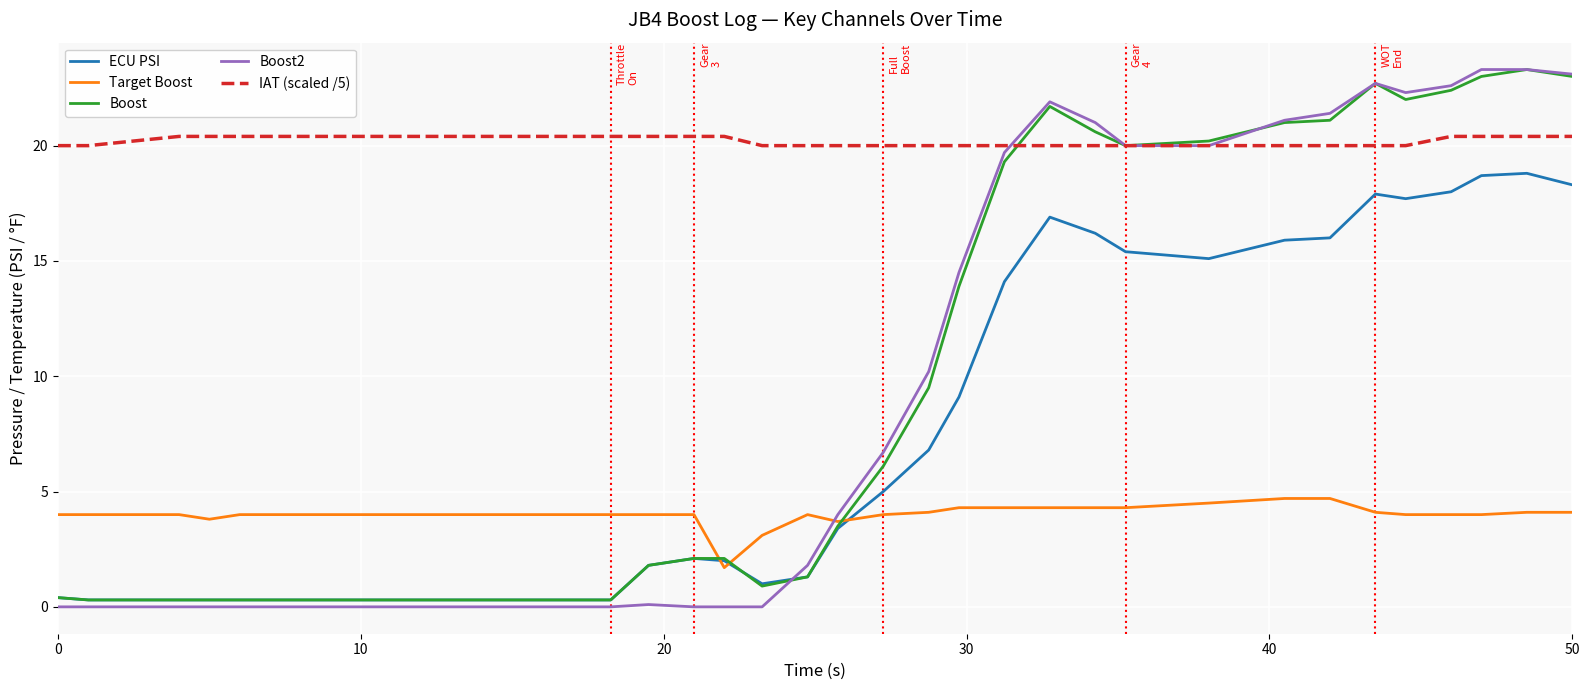

True or false: Target Boost and ECU PSI cross at least once.

True